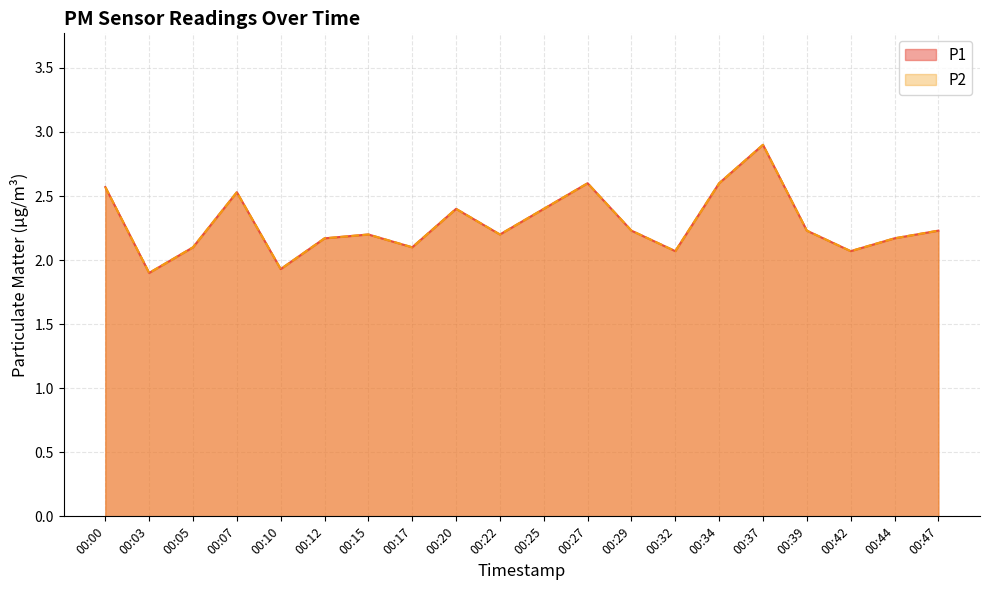

At which category does P1 reach its first local valley?

00:03